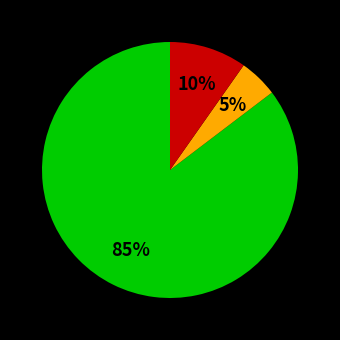

To the nearest percent, what is the difference between the largest and smallest slice percentages?

80%